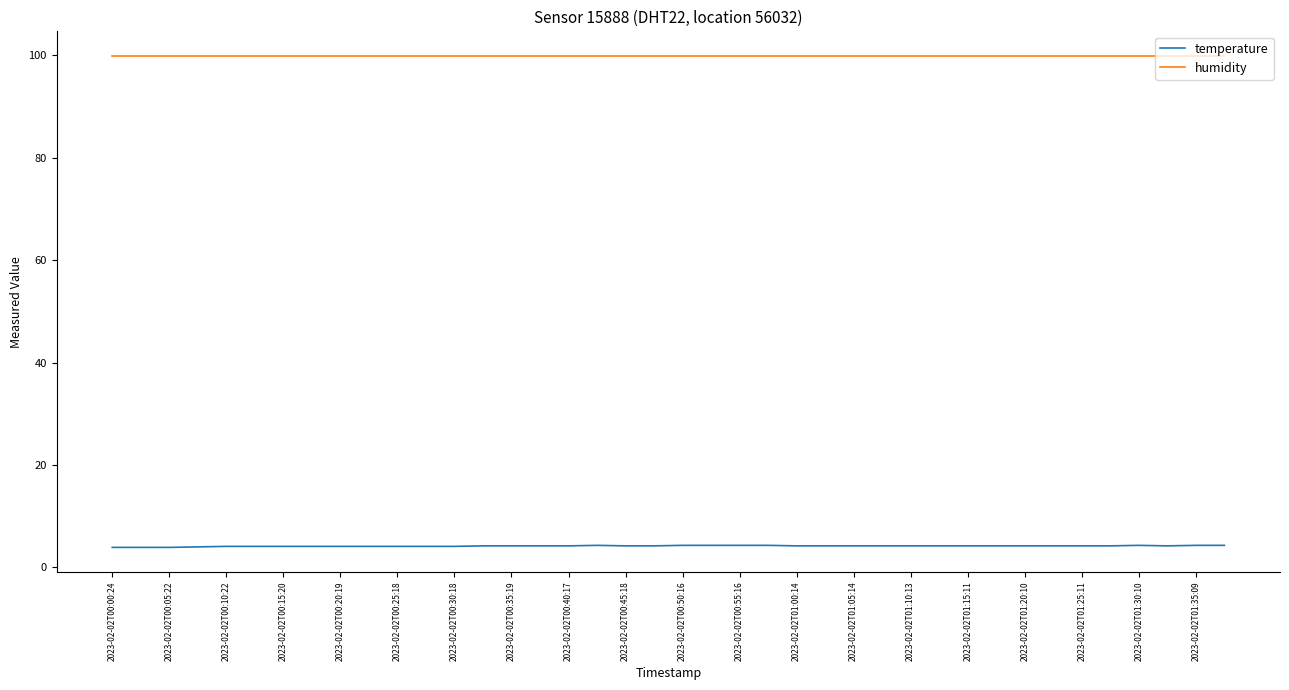

What is the greatest value displayed?

99.9